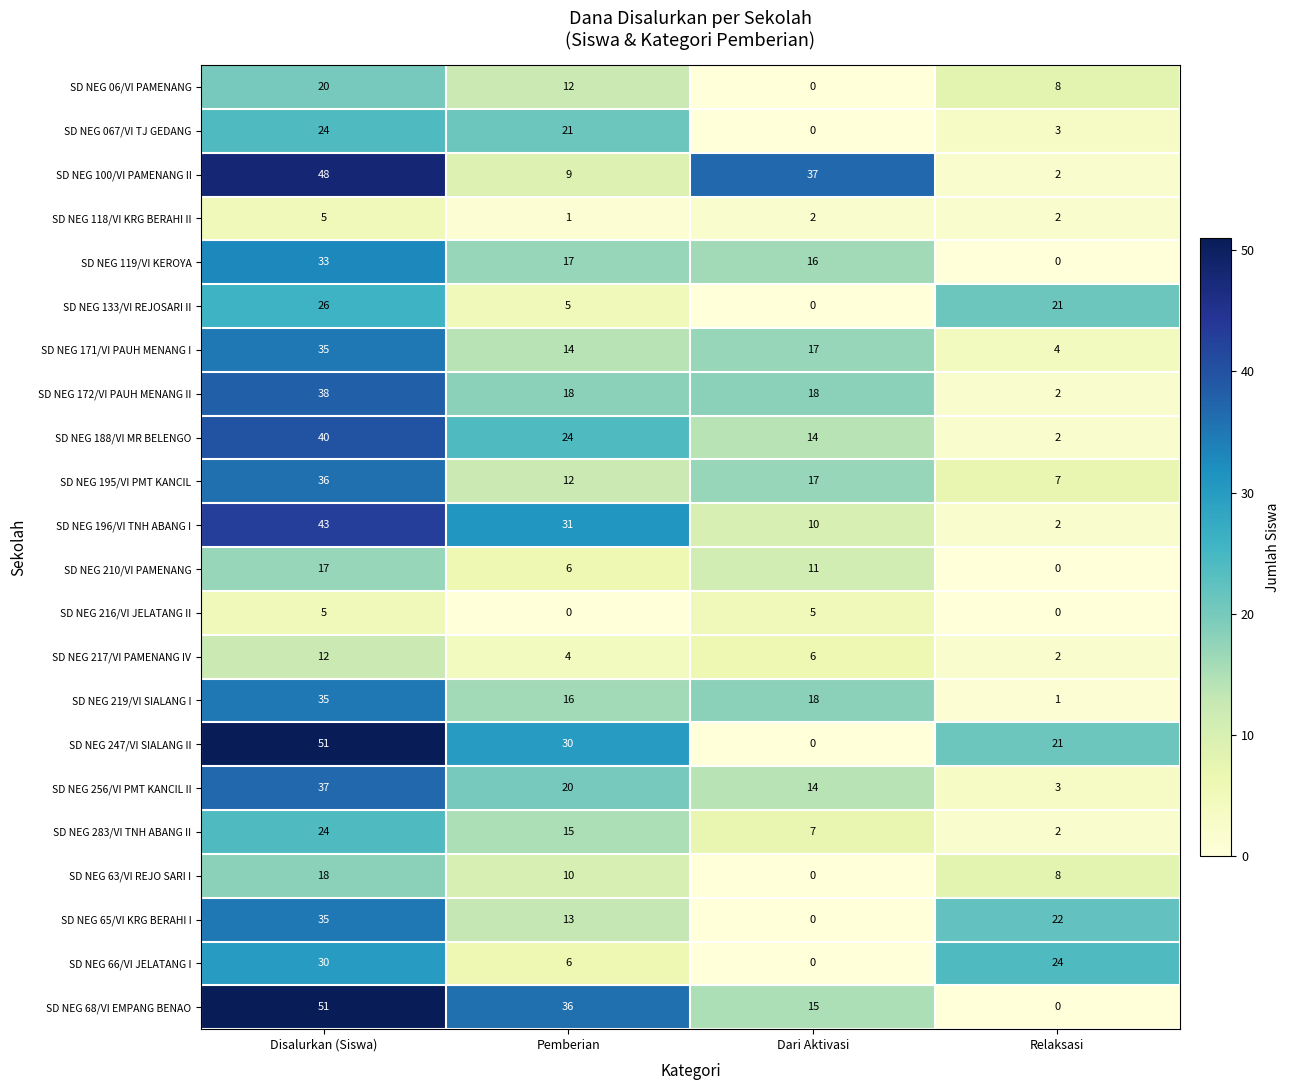

How many categories are shown in the chart?

4